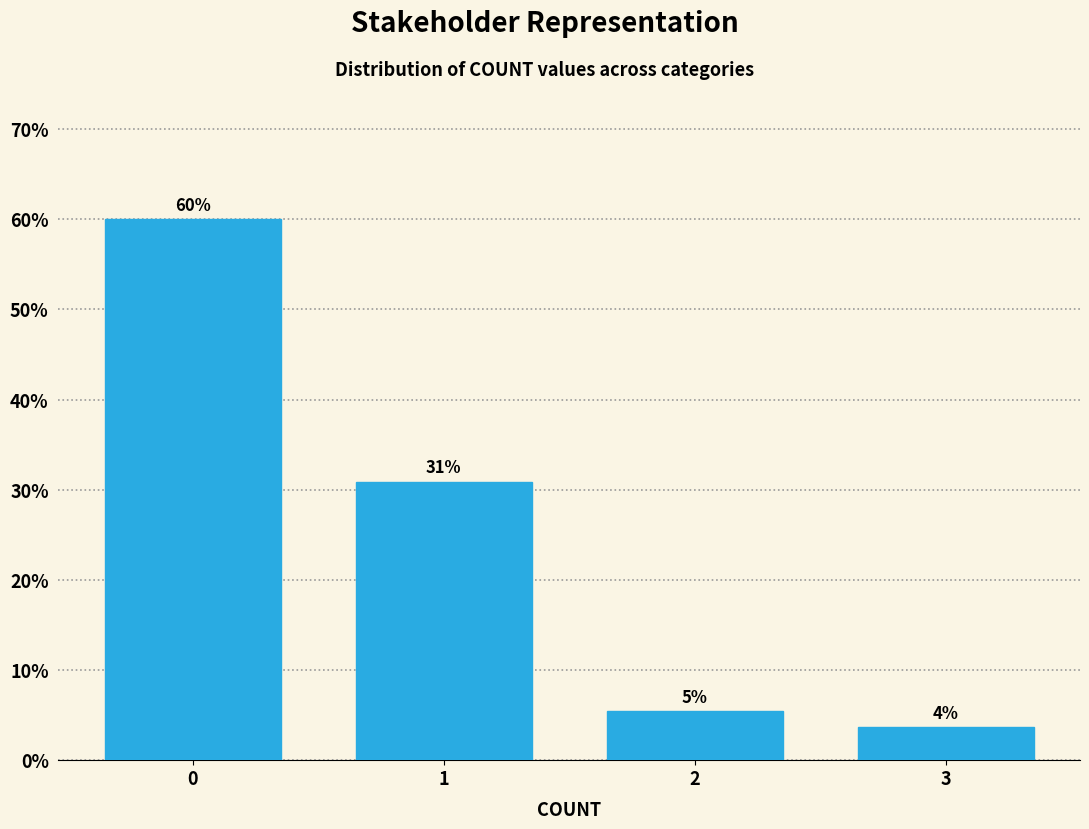

What is the average value?

25.0